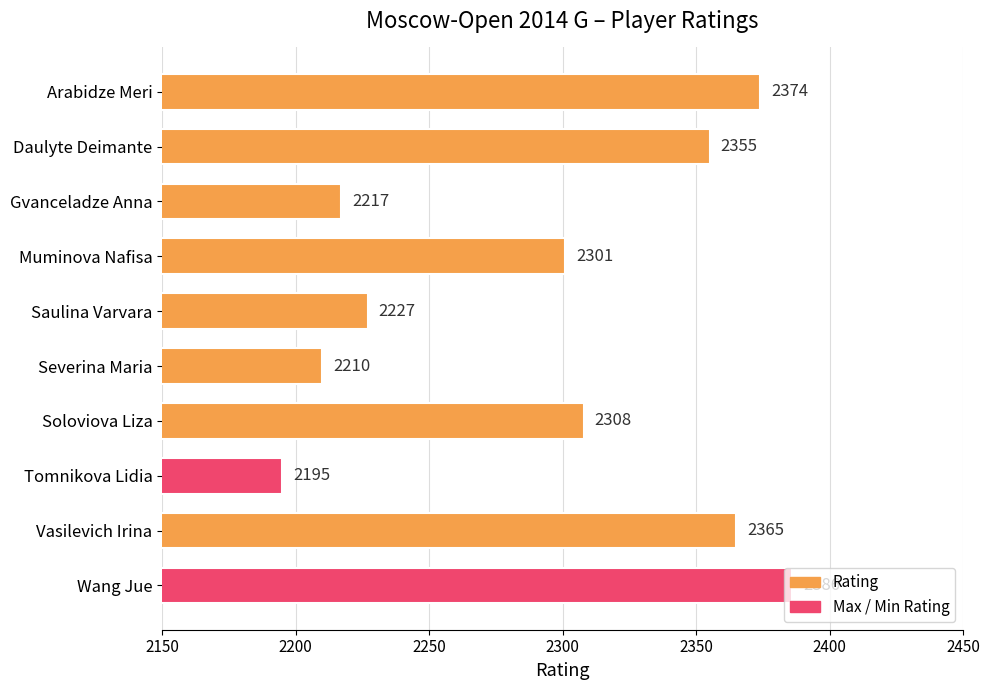

List the labels in order of value, smallest first.

Tomnikova Lidia, Severina Maria, Gvanceladze Anna, Saulina Varvara, Muminova Nafisa, Soloviova Liza, Daulyte Deimante, Vasilevich Irina, Arabidze Meri, Wang Jue